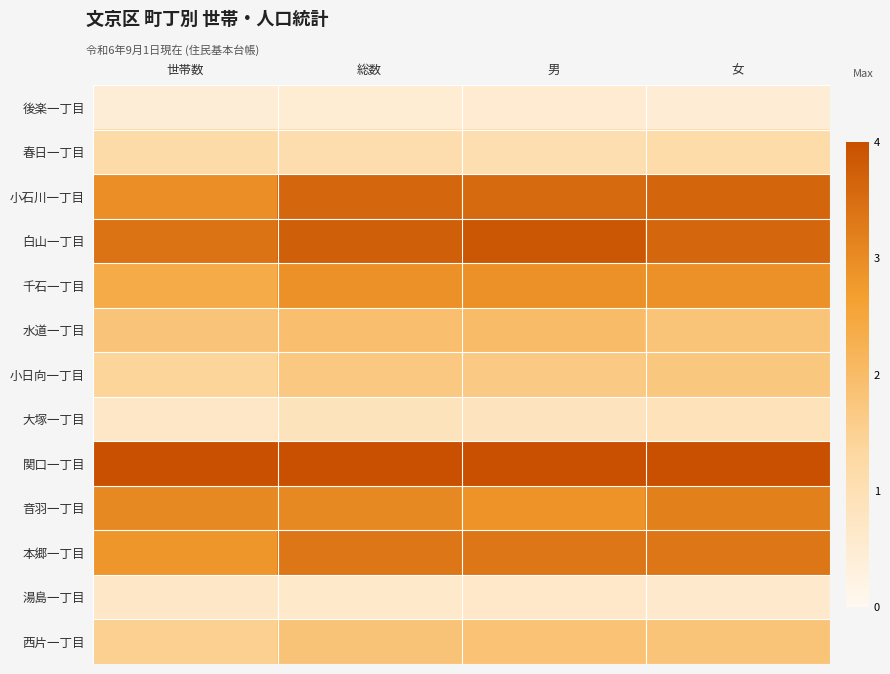

Rank the series at 男 from lowest to highest value.

後楽一丁目, 湯島一丁目, 大塚一丁目, 春日一丁目, 小日向一丁目, 西片一丁目, 水道一丁目, 音羽一丁目, 千石一丁目, 本郷一丁目, 小石川一丁目, 白山一丁目, 関口一丁目